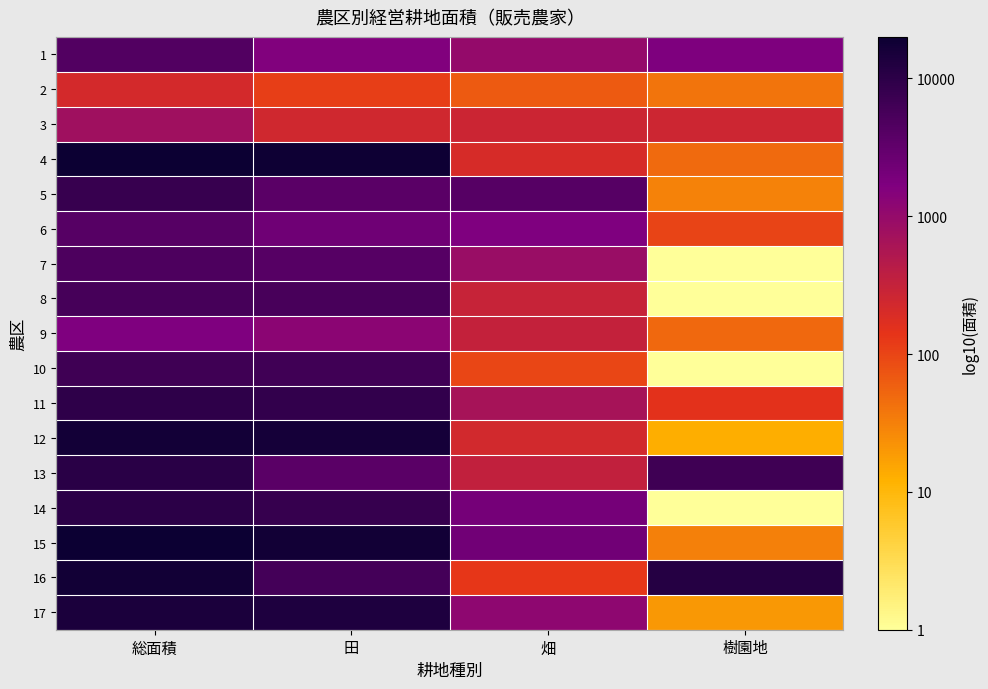

How many data points does each series have?

4